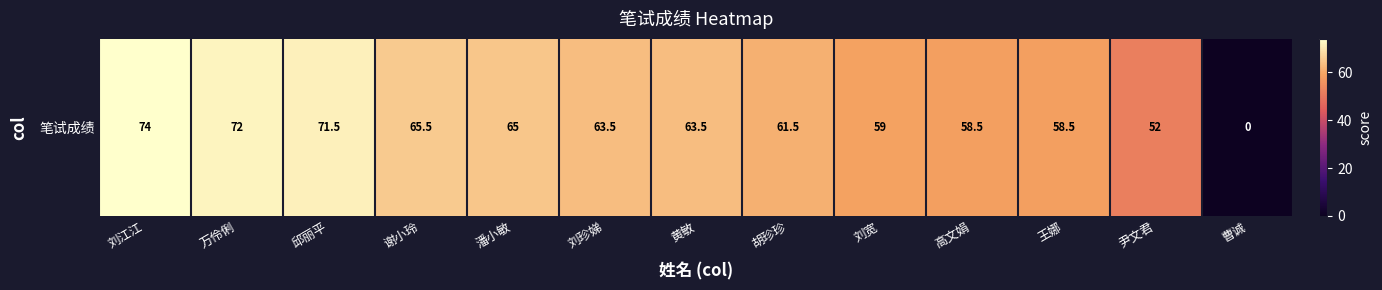

What is the approximate value at 谢小玲?

65.5